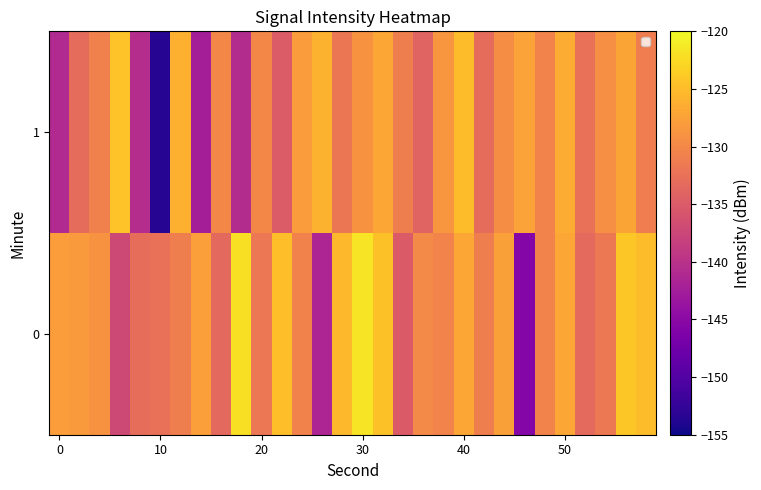

What is the smallest value displayed?

-153.6